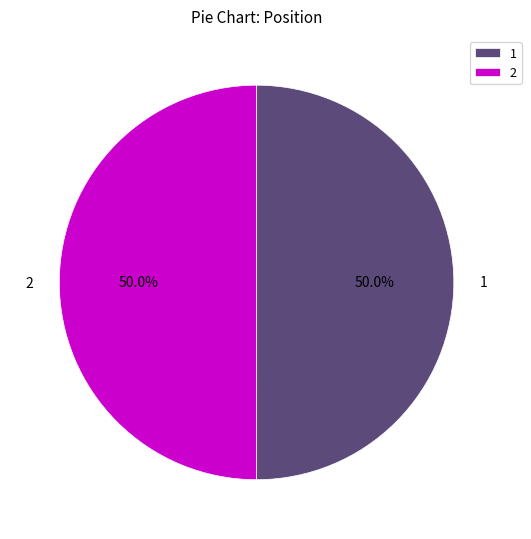

The 2 slice represents 45% of the pie. True or false?

False